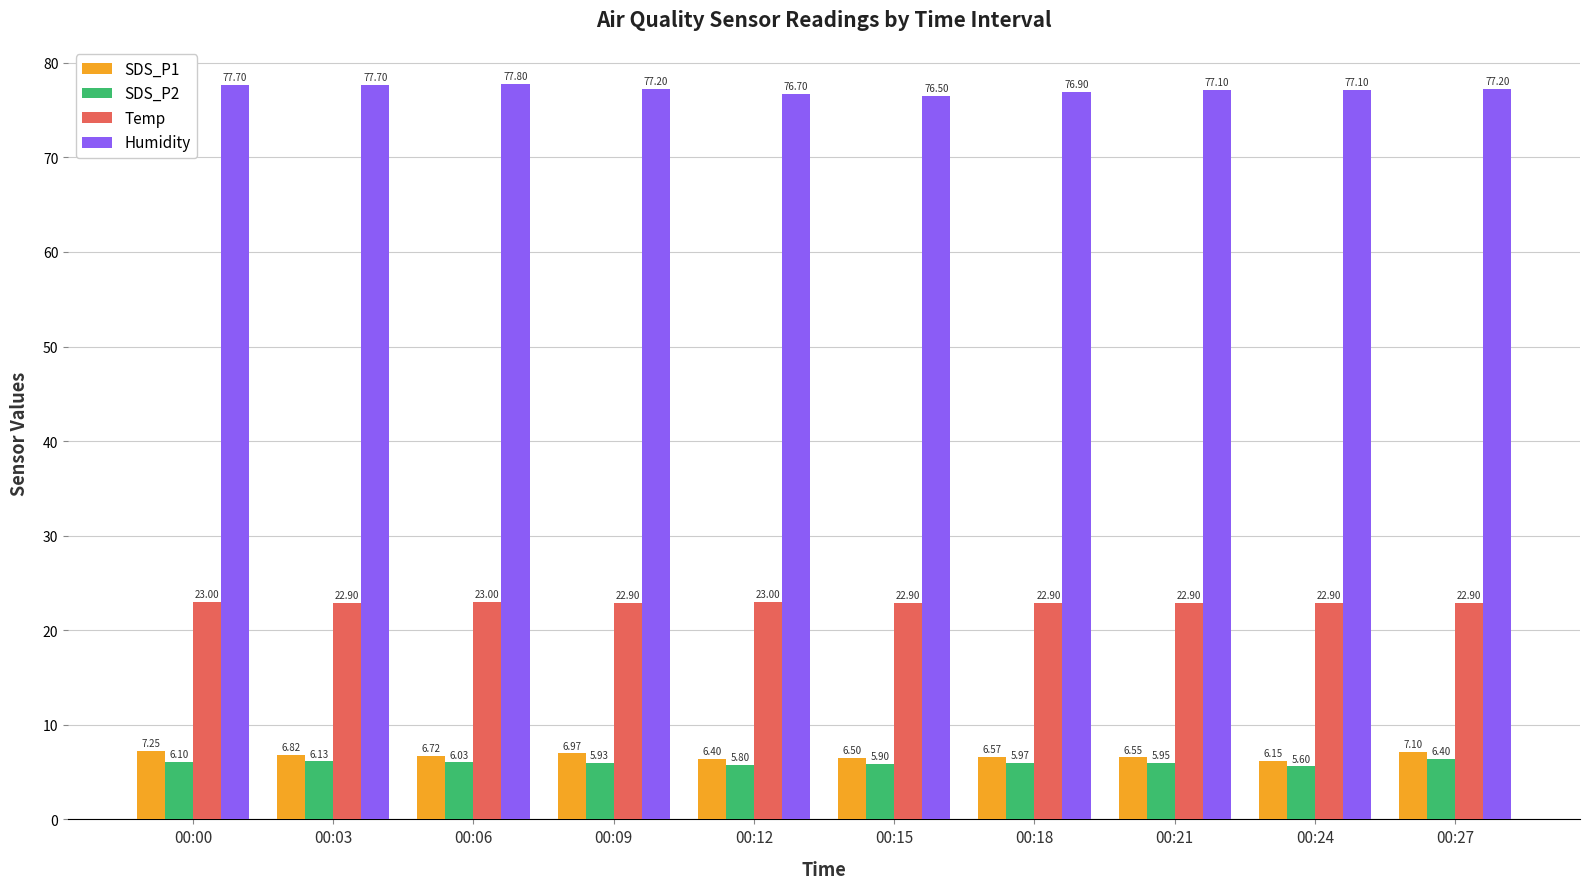

Does the chart contain any negative values?

No